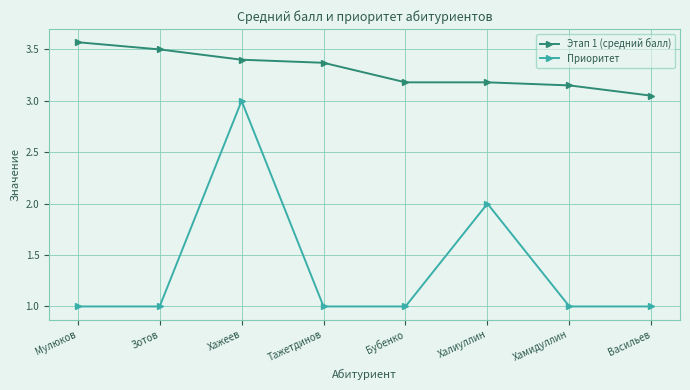

True or false: Этап 1 (средний балл) has a value of 5.9 at Мулюков.

False